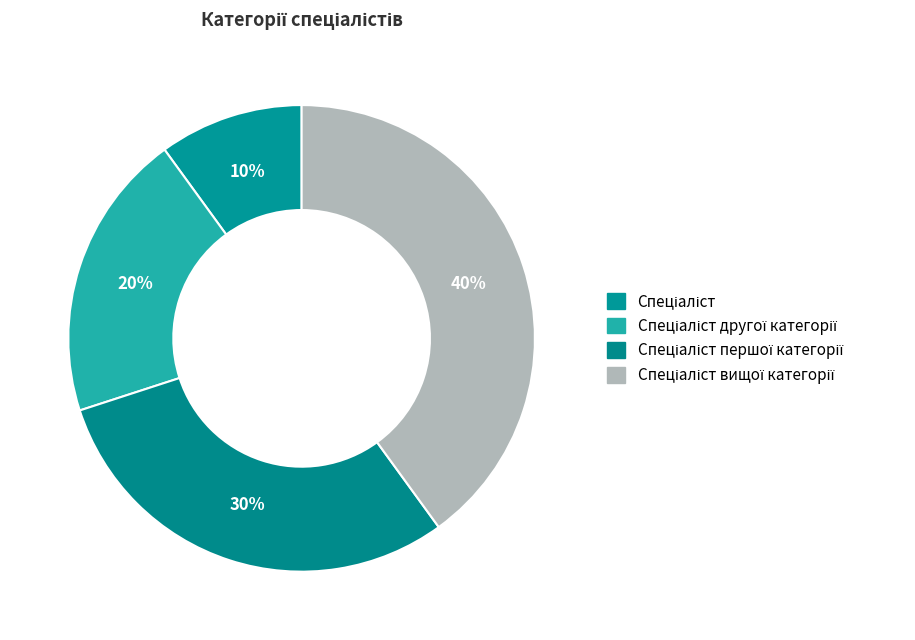

Is there any slice that represents more than half of the pie?

No